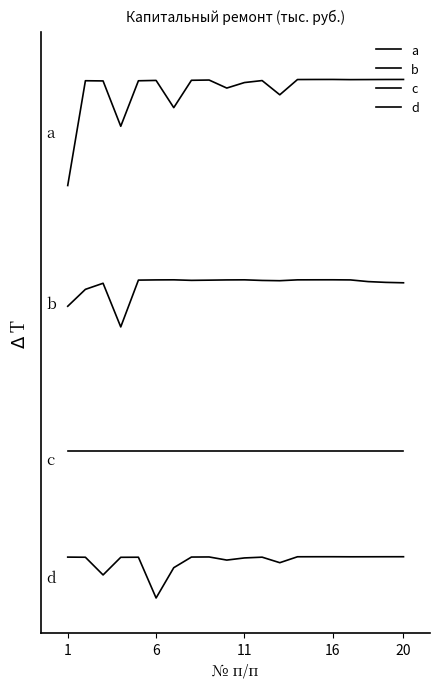

At which label does c reach its peak?

1